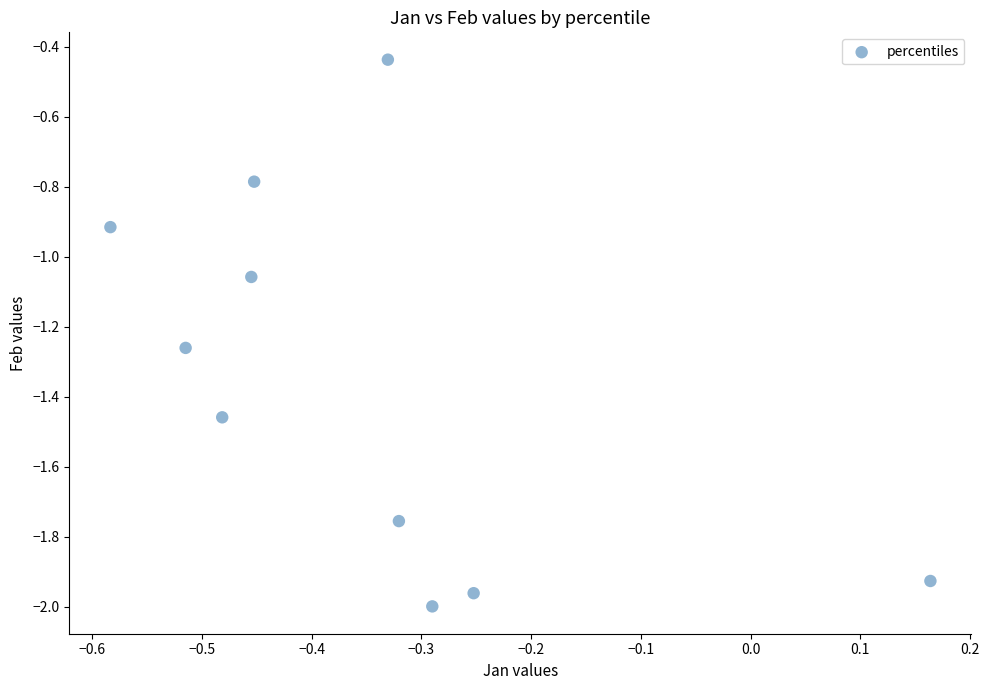

What is the average Y value?

-1.4